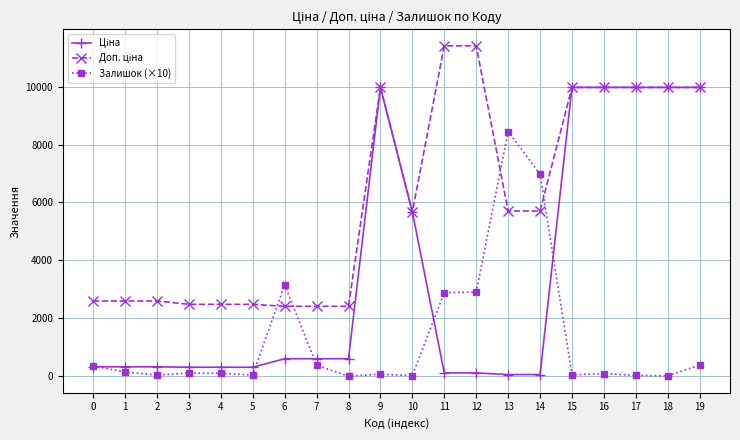

How many series are shown in this chart?

3